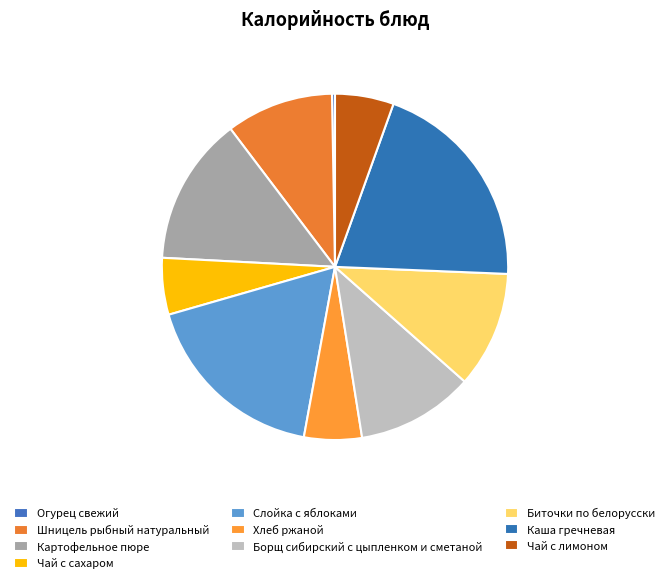

The Борщ сибирский с цыпленком и сметаной slice represents 26% of the pie. True or false?

False